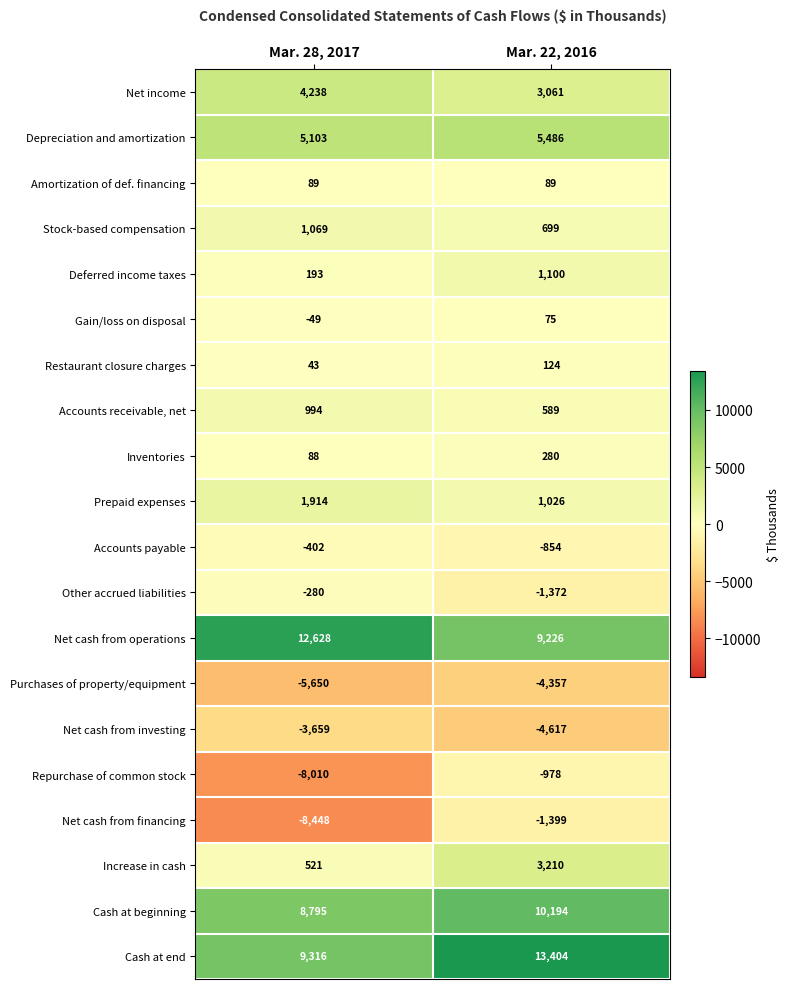

At which label is Gain/loss on disposal closest to 13?

Mar. 28, 2017